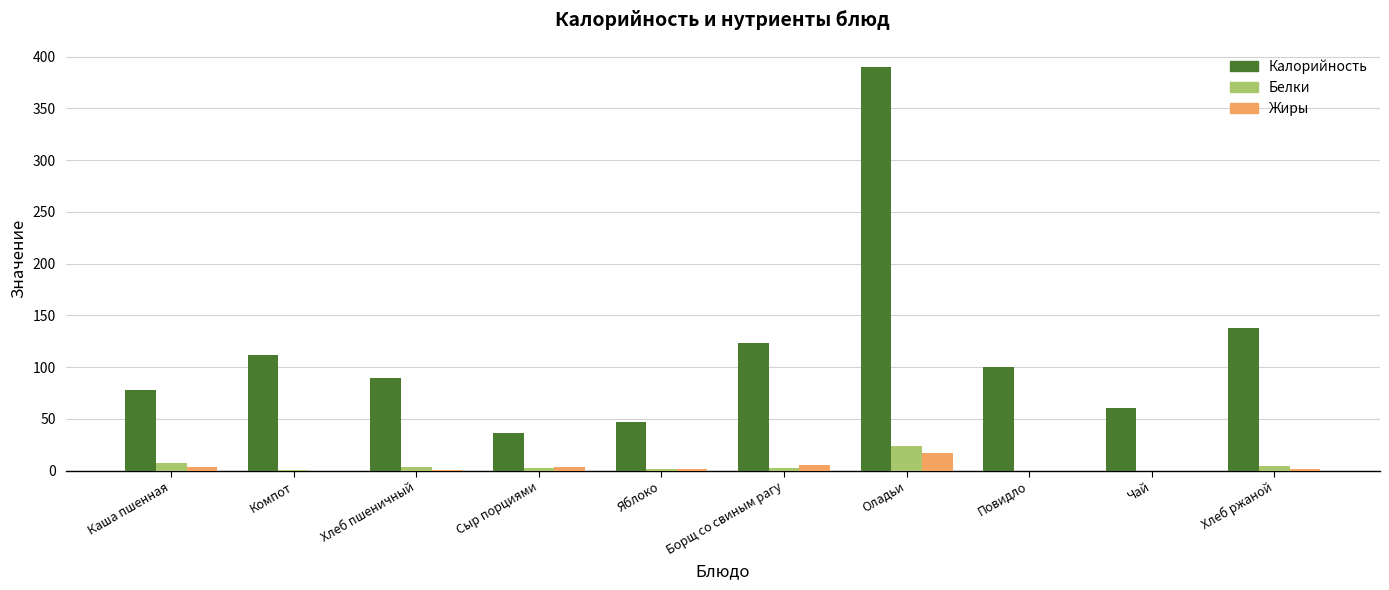

What is the sum of all Белки values?

44.0